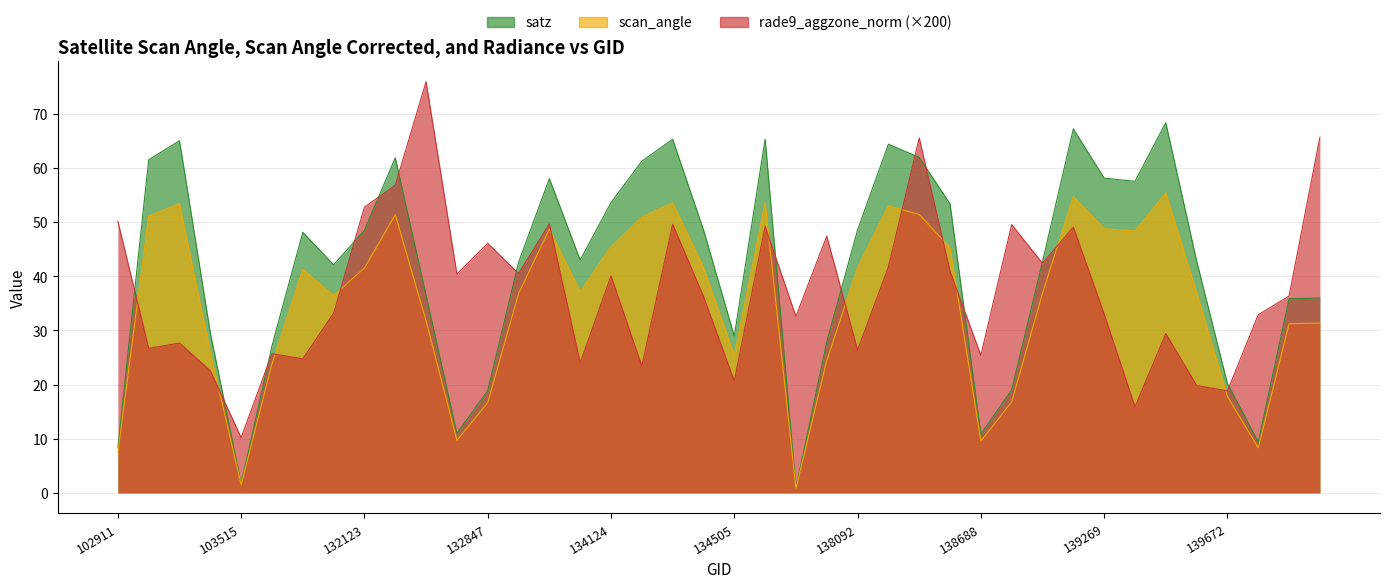

Reading right to left, transcribe all the data shown in this chart.

satz: 143151=36.0	140059=35.9	139866=9.4	139672=20.2	139475=42.9	139462=68.4	139283=57.6	139269=58.1	139094=67.2	139080=42.7	138881=19.1	138688=10.8	138296=53.4	138282=62.0	138105=64.4	138092=48.6	137903=27.9	137715=0.9	137322=65.3	134505=29.0	134322=48.6	134308=65.3	134138=61.3	134124=53.6	133404=43.0	133209=58.1	133027=42.6	132847=18.9	132669=11.0	132488=36.5	132296=61.9	132123=48.5	104346=42.1	103752=48.1	103634=27.2	103515=1.7	103396=29.6	103270=65.1	103160=61.5	102911=8.4
scan_angle: 143151=31.4	140059=31.3	139866=8.3	139672=17.8	139475=37.1	139462=55.4	139283=48.4	139269=48.8	139094=54.8	139080=36.9	138881=16.8	138688=9.6	138296=45.3	138282=51.4	138105=53.0	138092=41.6	137903=24.5	137715=0.8	137322=53.6	134505=25.4	134322=41.6	134308=53.6	134138=51.0	134124=45.5	133404=37.2	133209=48.7	133027=36.8	132847=16.7	132669=9.7	132488=31.8	132296=51.4	132123=41.6	104346=36.5	103752=41.3	103634=23.9	103515=1.5	103396=25.9	103270=53.4	103160=51.1	102911=7.5
rade9_aggzone_norm: 143151=65.7	140059=36.4	139866=32.9	139672=18.8	139475=19.8	139462=29.4	139283=15.9	139269=33.1	139094=49.1	139080=42.4	138881=49.6	138688=25.4	138296=40.9	138282=65.6	138105=41.7	138092=26.4	137903=47.4	137715=32.6	137322=49.2	134505=20.7	134322=36.3	134308=49.6	134138=23.4	134124=40.1	133404=24.0	133209=49.7	133027=40.5	132847=46.1	132669=40.4	132488=76.0	132296=56.8	132123=52.8	104346=33.2	103752=24.8	103634=25.7	103515=10.2	103396=22.6	103270=27.7	103160=26.7	102911=50.2